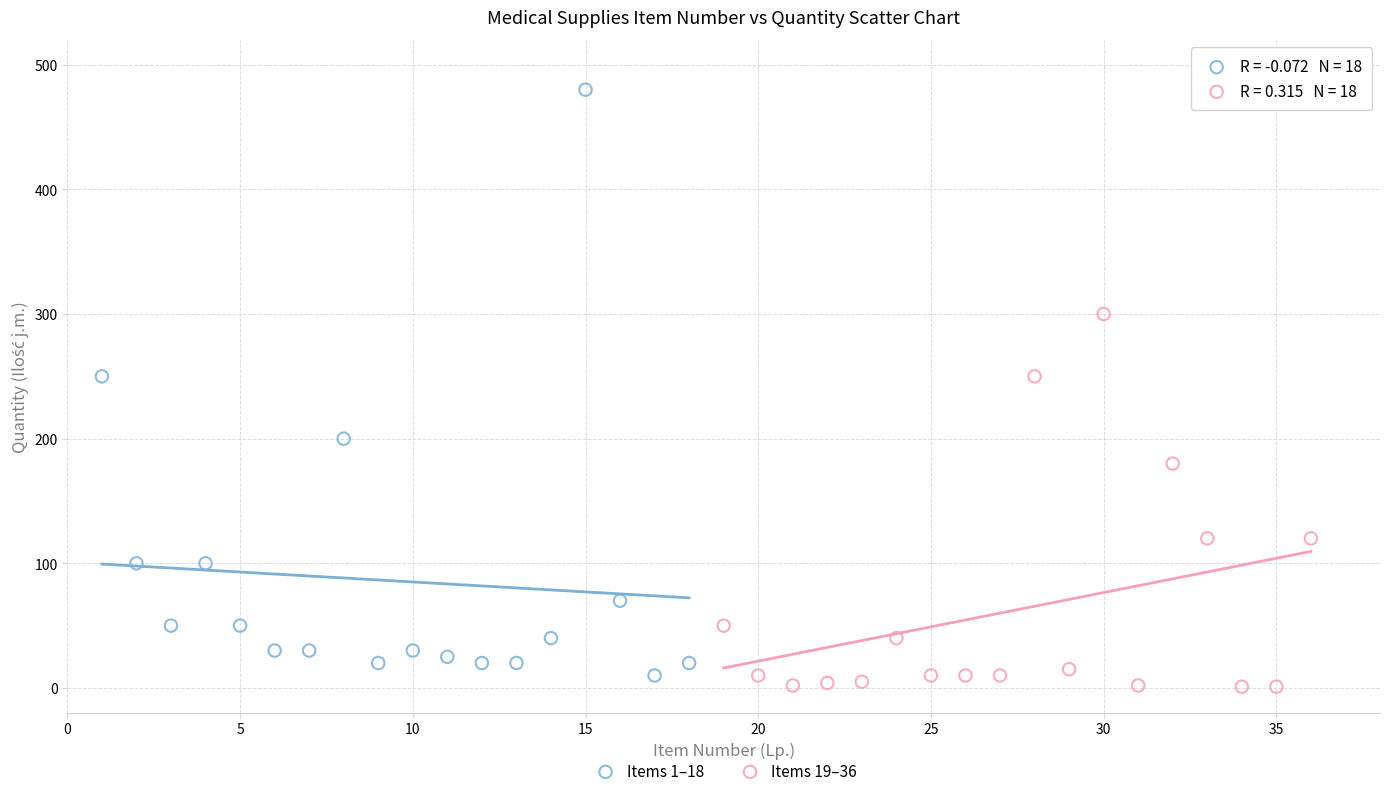

What are all the series names shown in the legend?

Items 1–18, Items 19–36